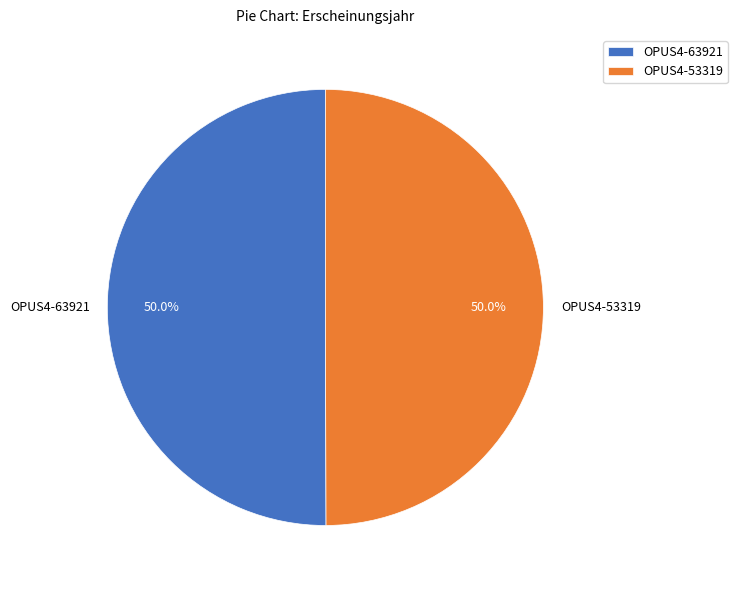

Approximately how many times larger is the value at OPUS4-53319 compared to OPUS4-63921?

1.0